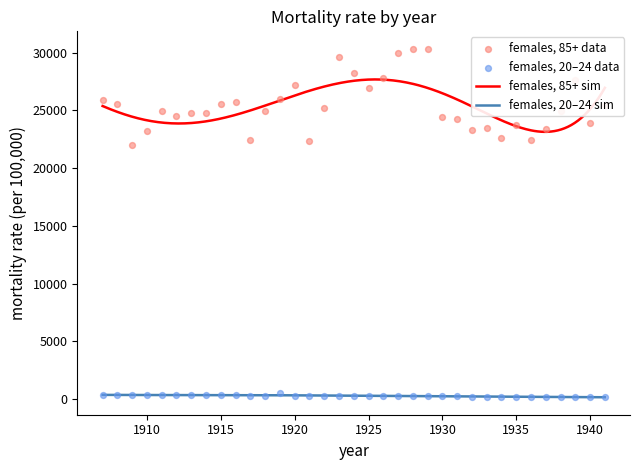

At how many categories does at least one series exceed 2555?

35